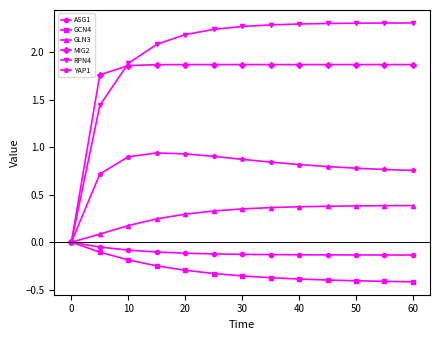

What is the average value of the GLN3 series?

0.3